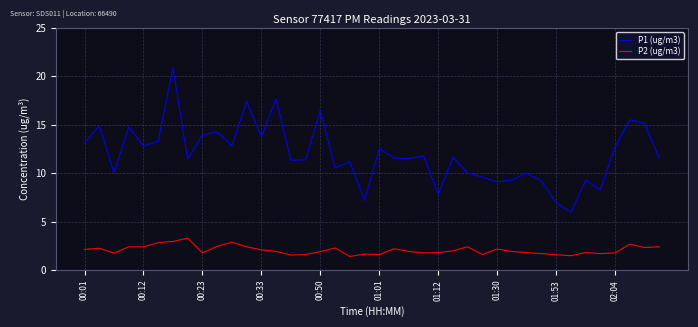

Which series has the largest range (max minus min)?

P1 (ug/m3)